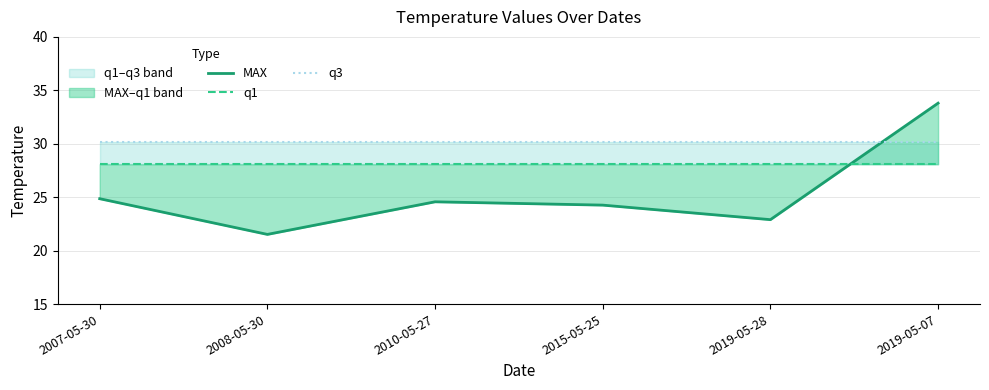

Which series has the widest spread of values?

MAX